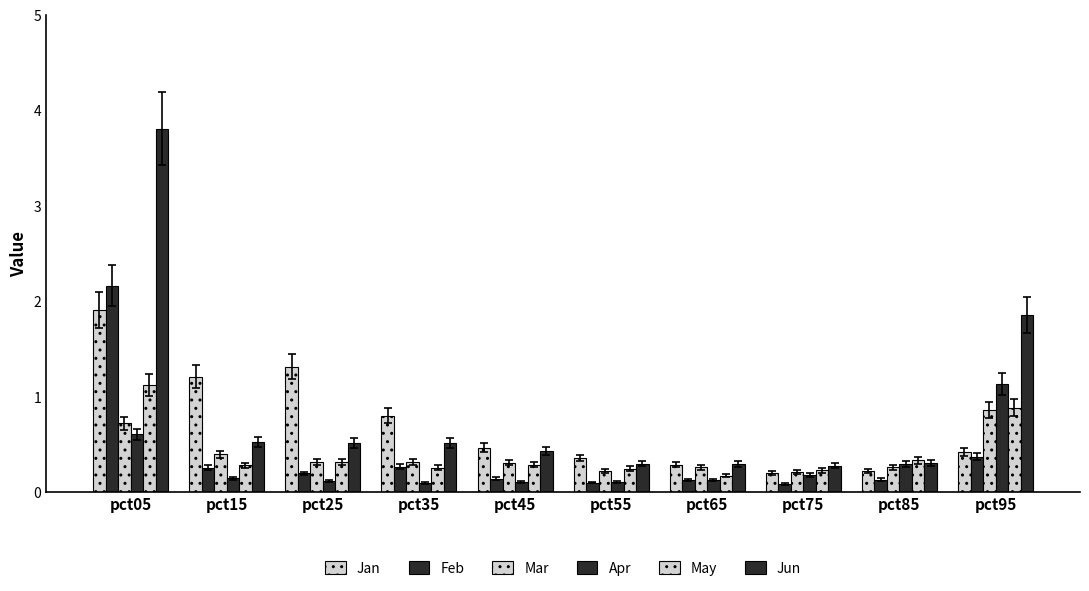

What is the difference between the maximum and minimum values in the May series?

1.0